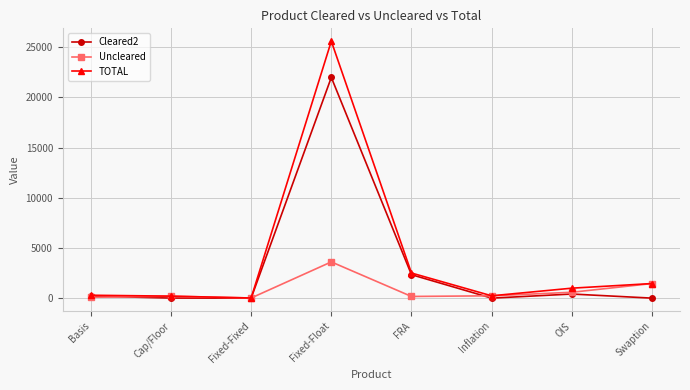

At which category is the sum across all series the highest?

Fixed-Float